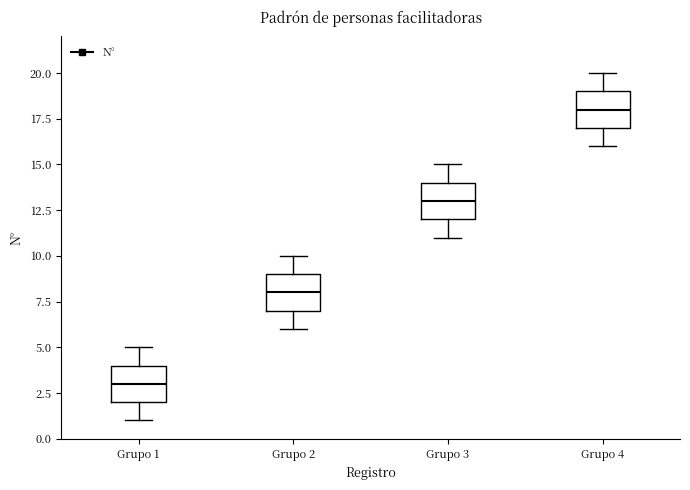

Reading left to right, transcribe this box plot: for each box, give where its median line is, the range the box spans, and where its two whiskers end, as read against the y-axis. The values are not printed on the chart, so give them approximately, as read against the axis.

Grupo 1: median 3, box 2 to 4, whiskers 1 to 5
Grupo 2: median 8, box 7 to 9, whiskers 6 to 10
Grupo 3: median 13, box 12 to 14, whiskers 11 to 15
Grupo 4: median 18, box 17 to 19, whiskers 16 to 20